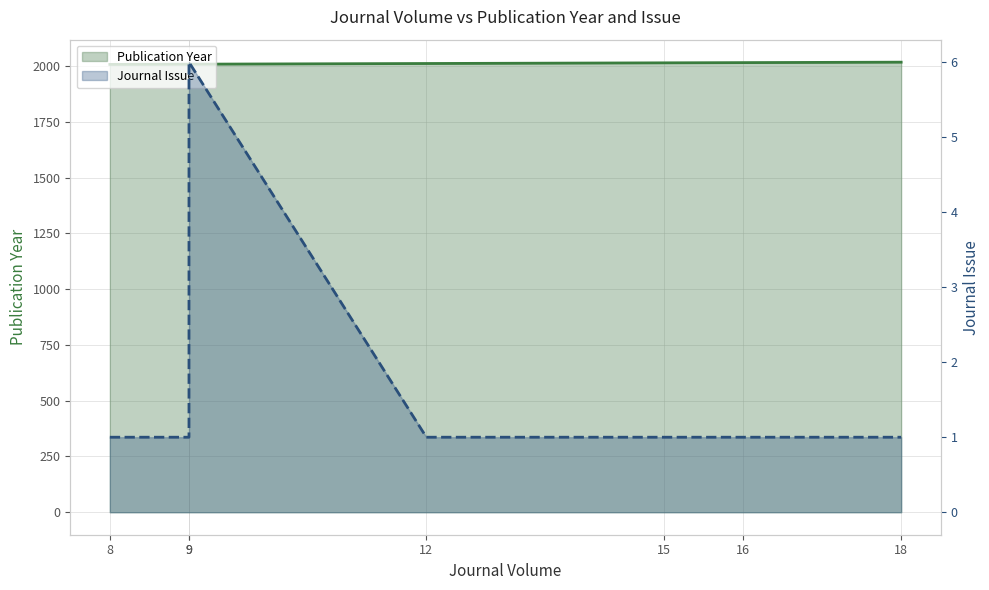

What are all the series names shown in the legend?

Publication Year, Journal Issue